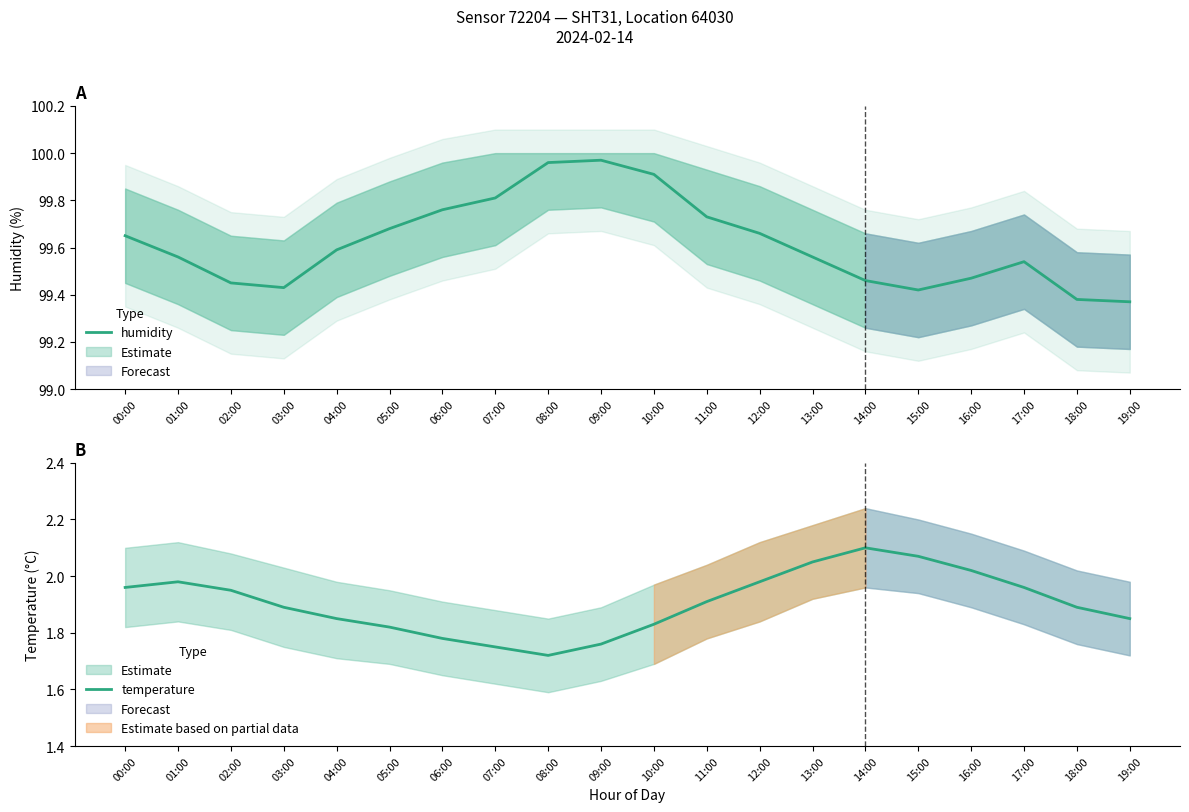

True or false: temperature and humidity cross at least once.

False